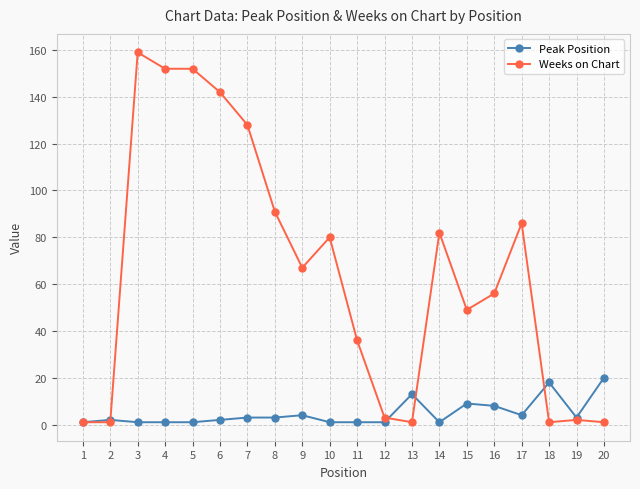

Where is the first local maximum for Weeks on Chart?

3